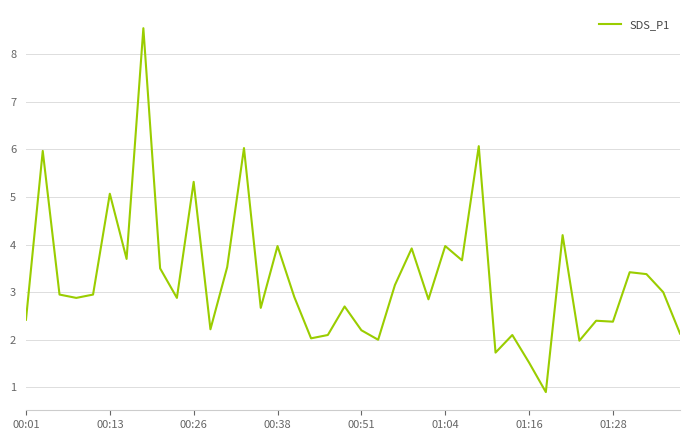

What is the smallest value displayed?

0.9